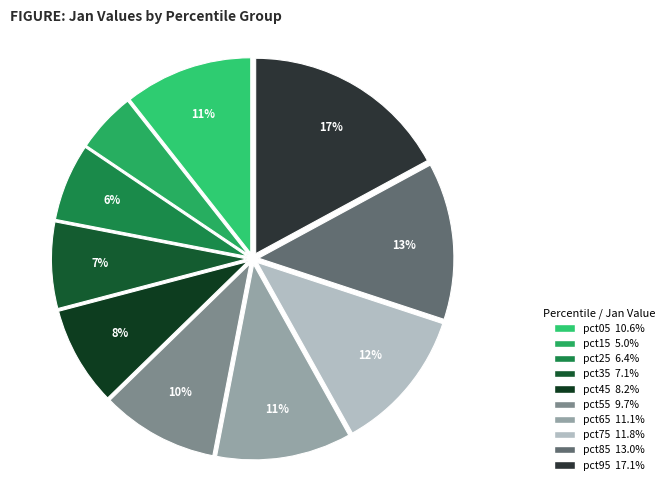

What is the smallest slice in the pie chart?

pct15